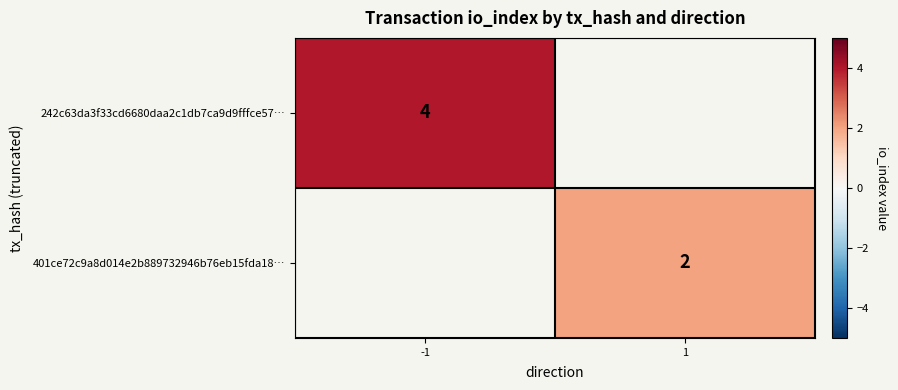

The 401ce72c9a8d014e2b889732946b76eb15fda18… series shows 3 at 1. True or false?

False